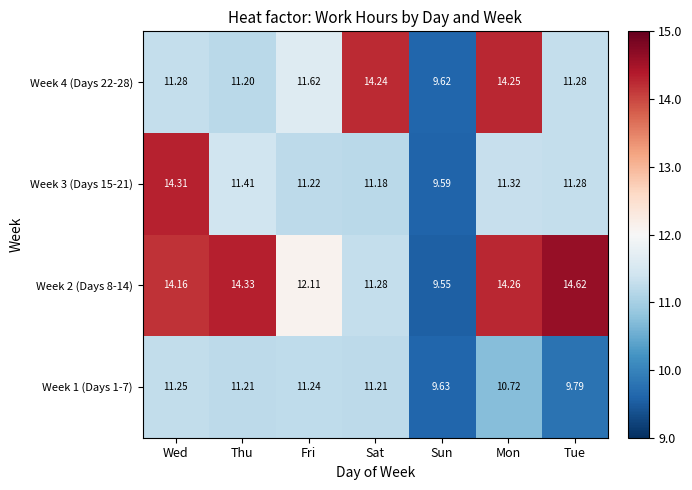

Is the value of Week 1 (Days 1-7) at Fri greater than the value of Week 2 (Days 8-14) at Sun?

Yes